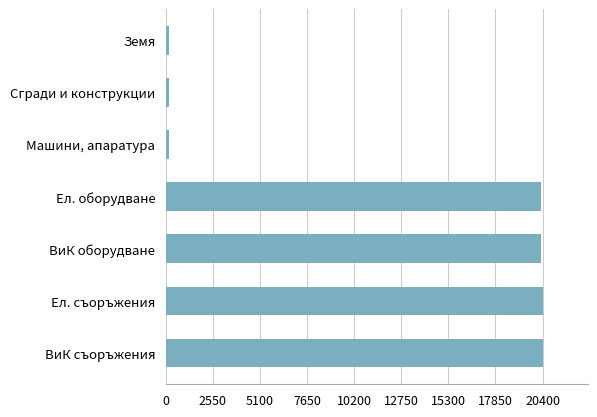

What is the average value?

11717